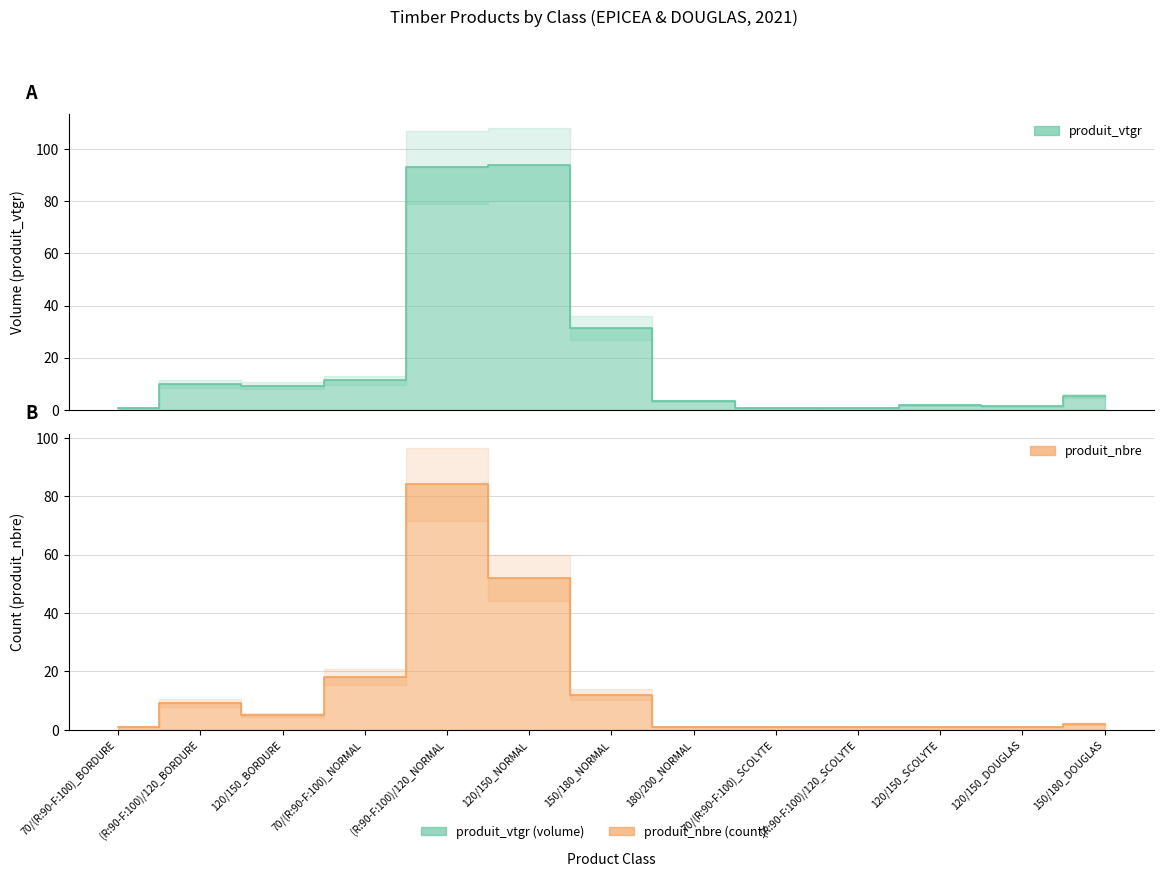

What is the total value across all series at 120/150_SCOLYTE?

2.8